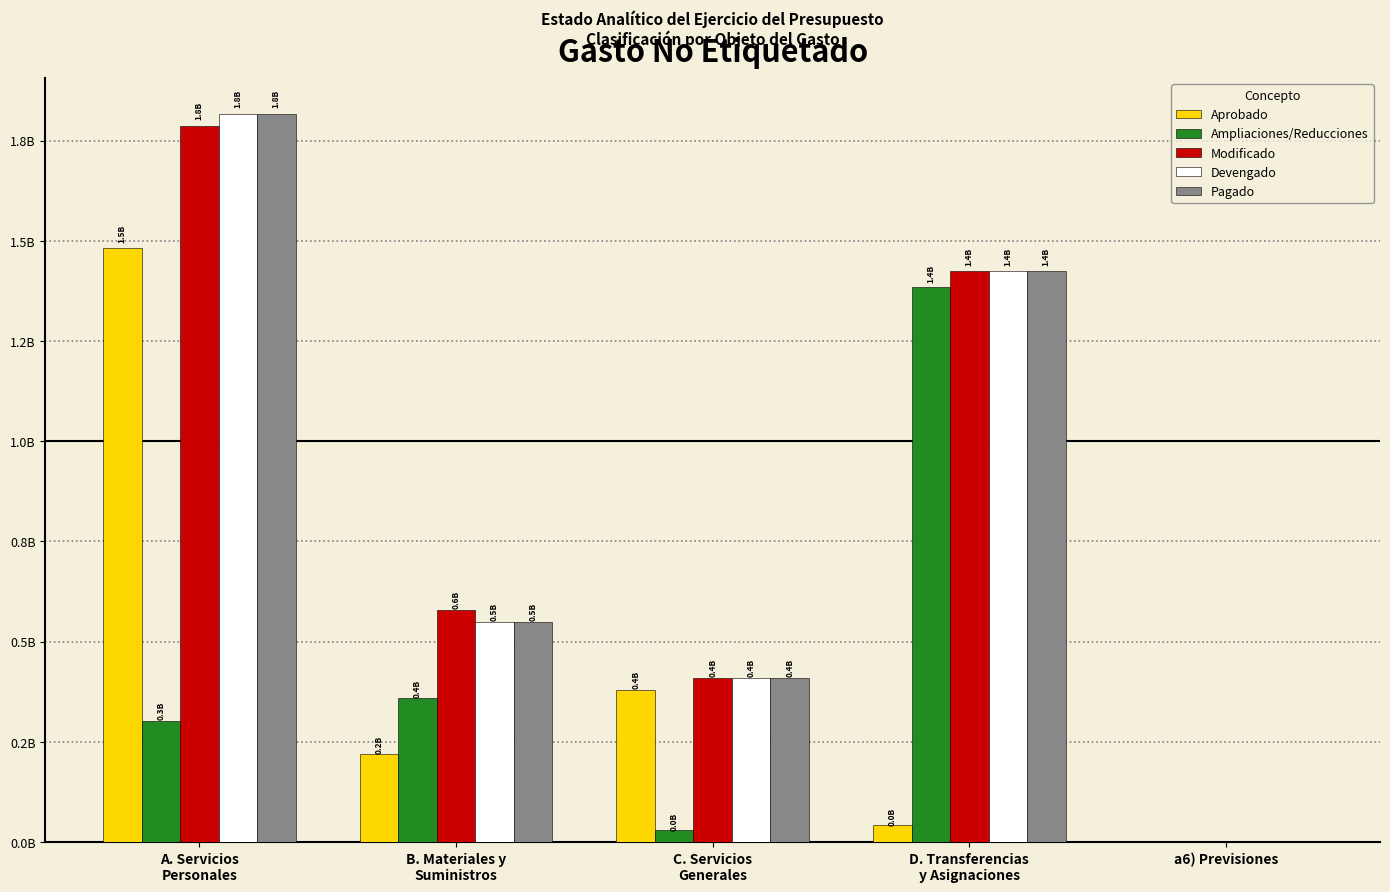

List the labels in order of Aprobado value, largest first.

A. Servicios
Personales, C. Servicios
Generales, B. Materiales y
Suministros, D. Transferencias
y Asignaciones, a6) Previsiones